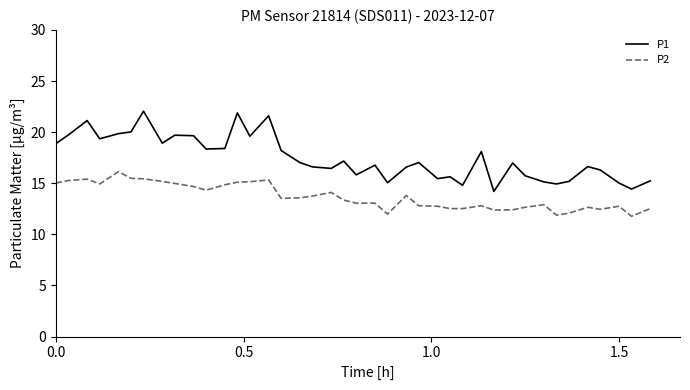

List the series in order of their peak value, highest first.

P1, P2